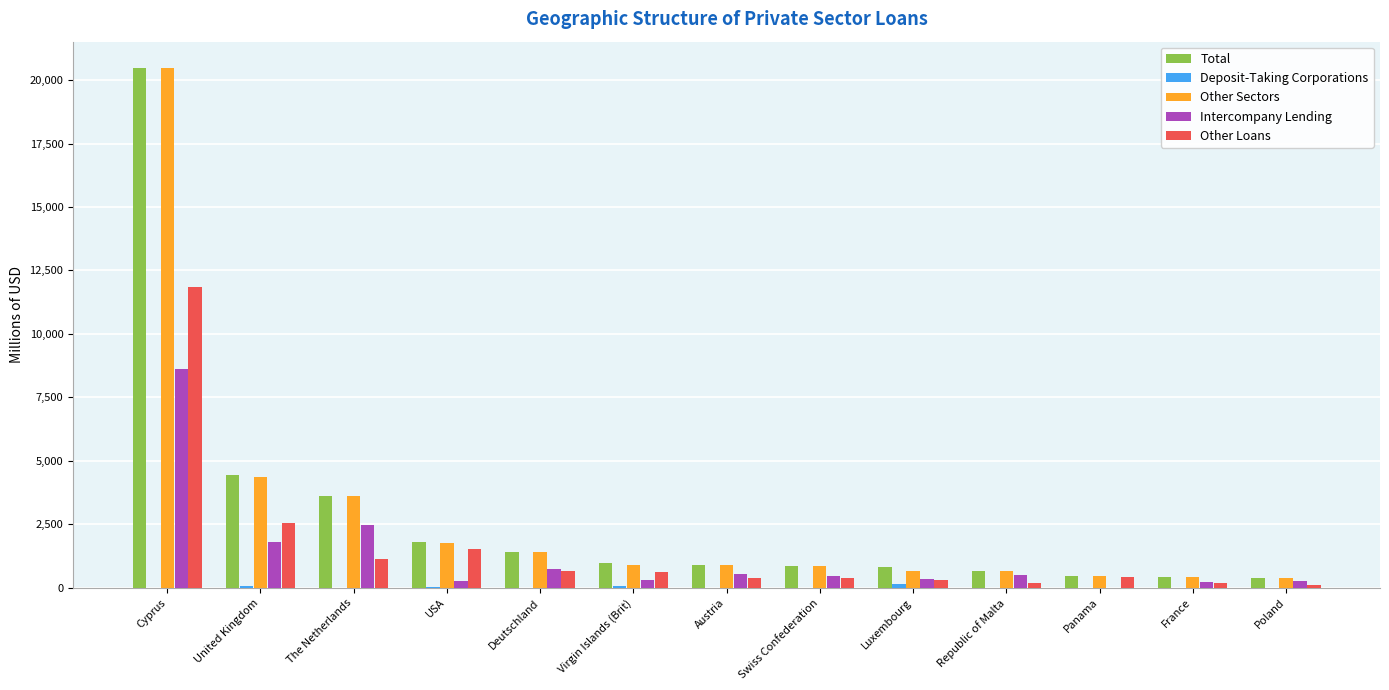

At which category is the sum across all series the highest?

Cyprus